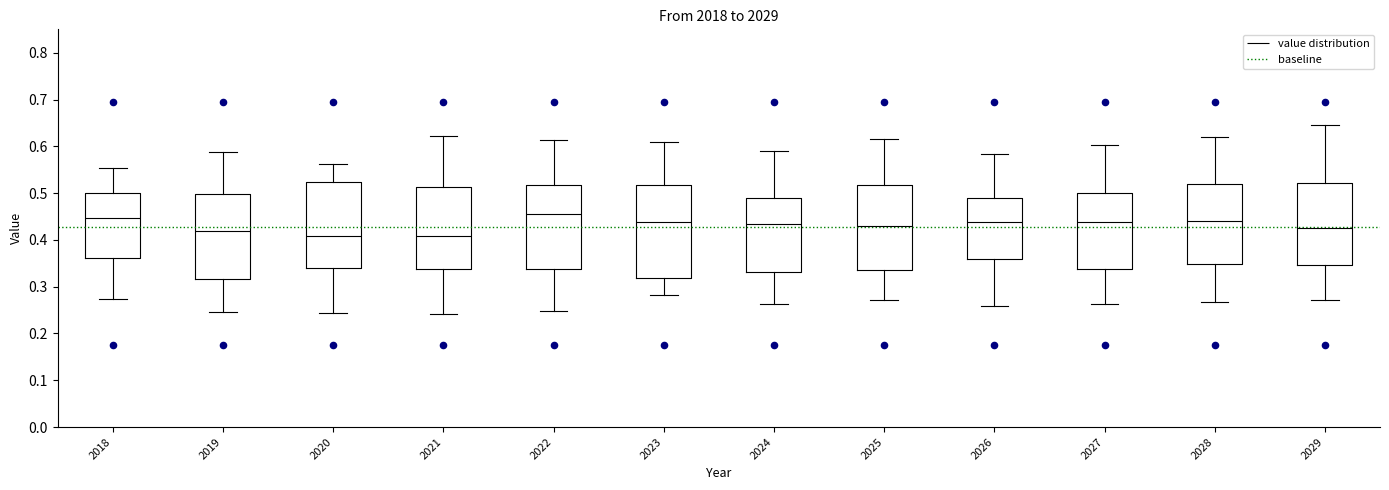

Which box is the tallest, from its lower edge to its upper edge?

2023